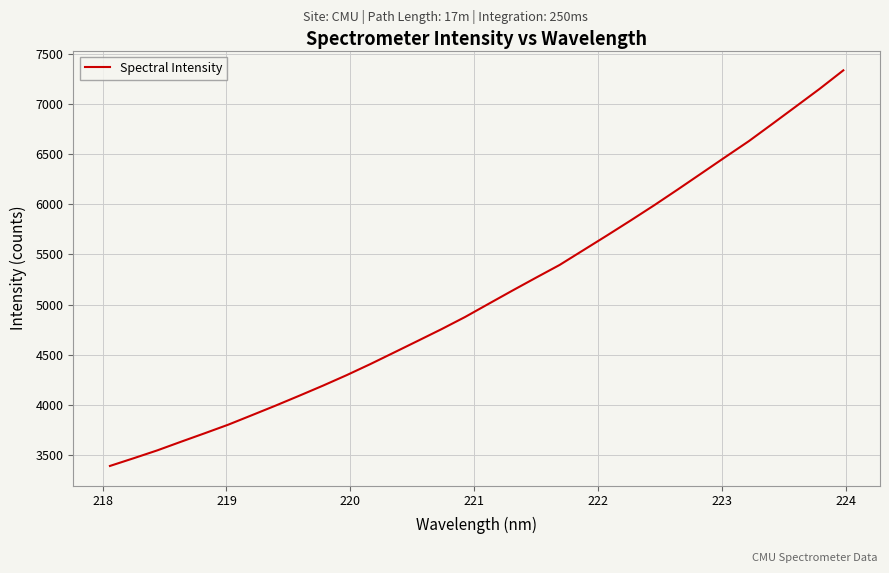

True or false: the data has more than 0 interior local peaks.

False